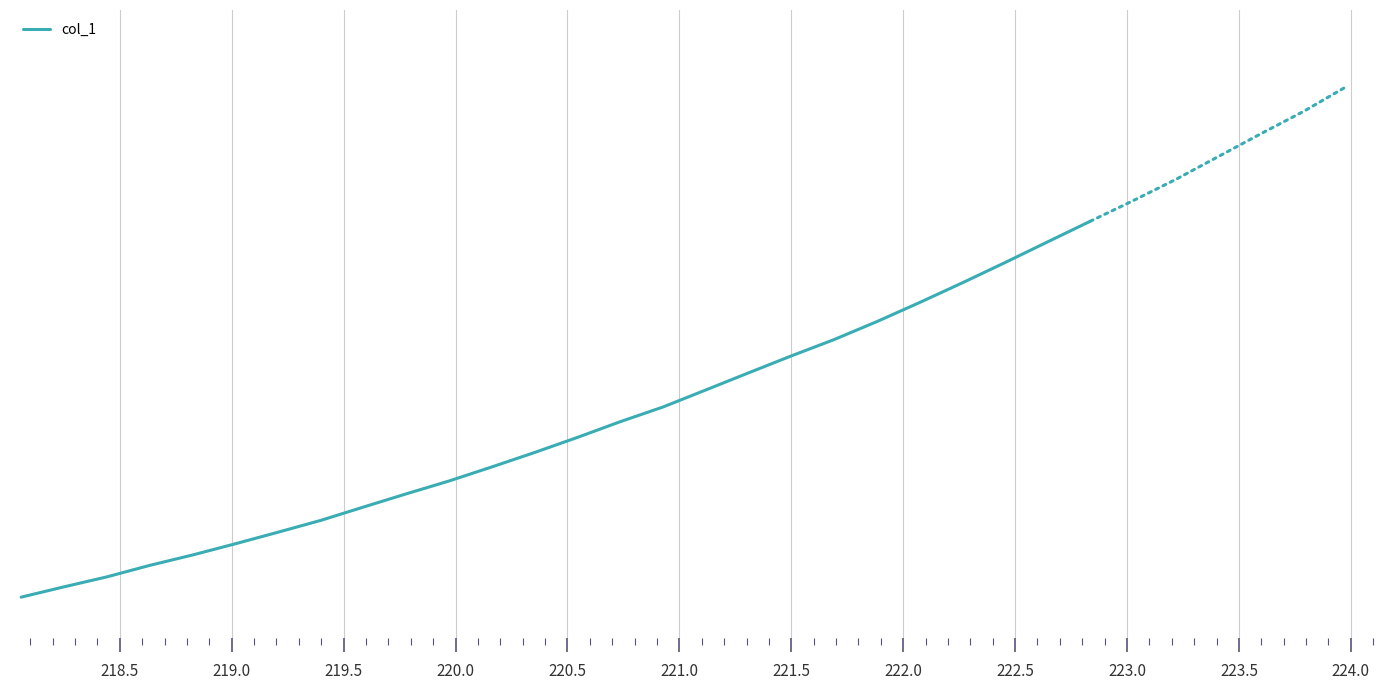

What is the greatest value displayed?

3699.4